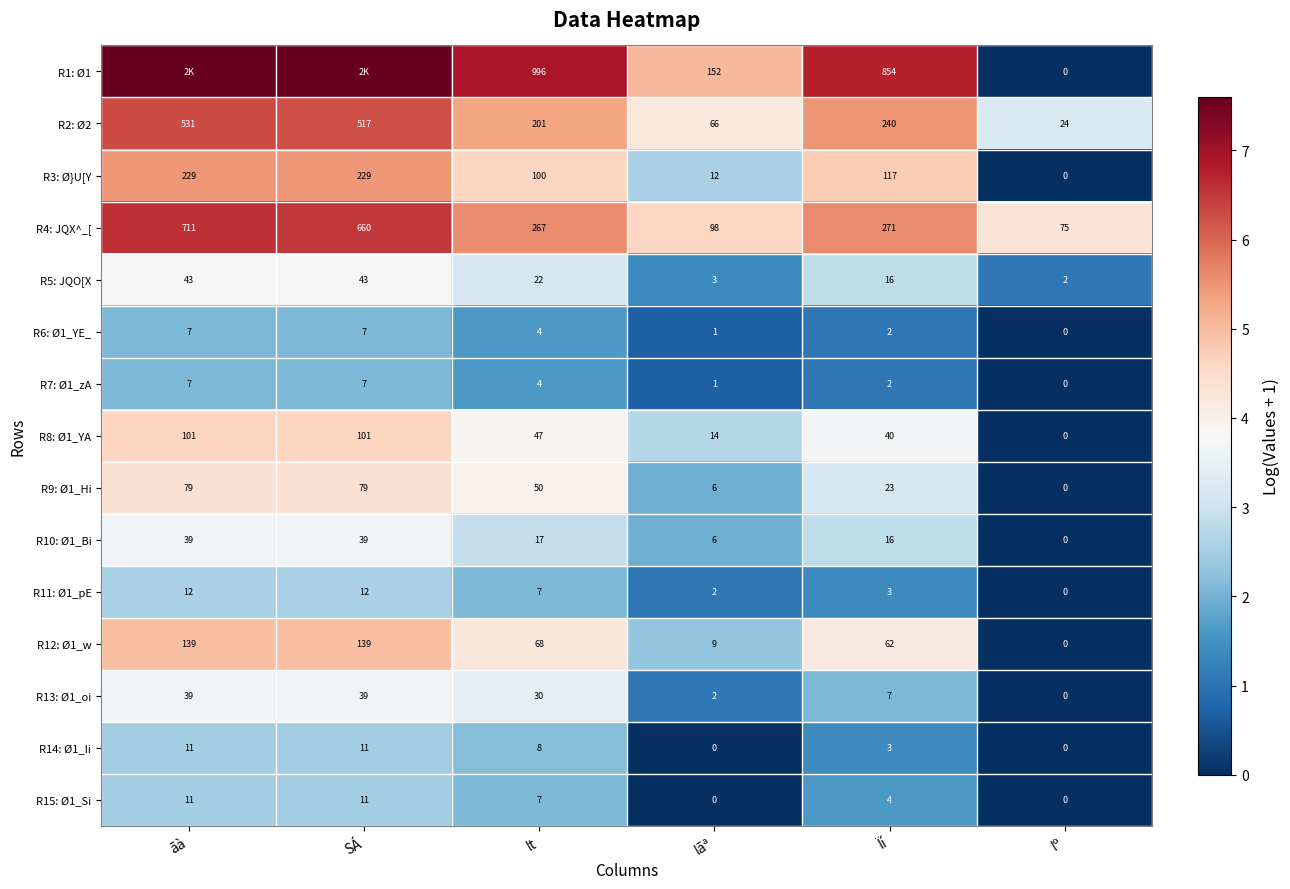

Which has a higher value, SÁ or lº?

SÁ